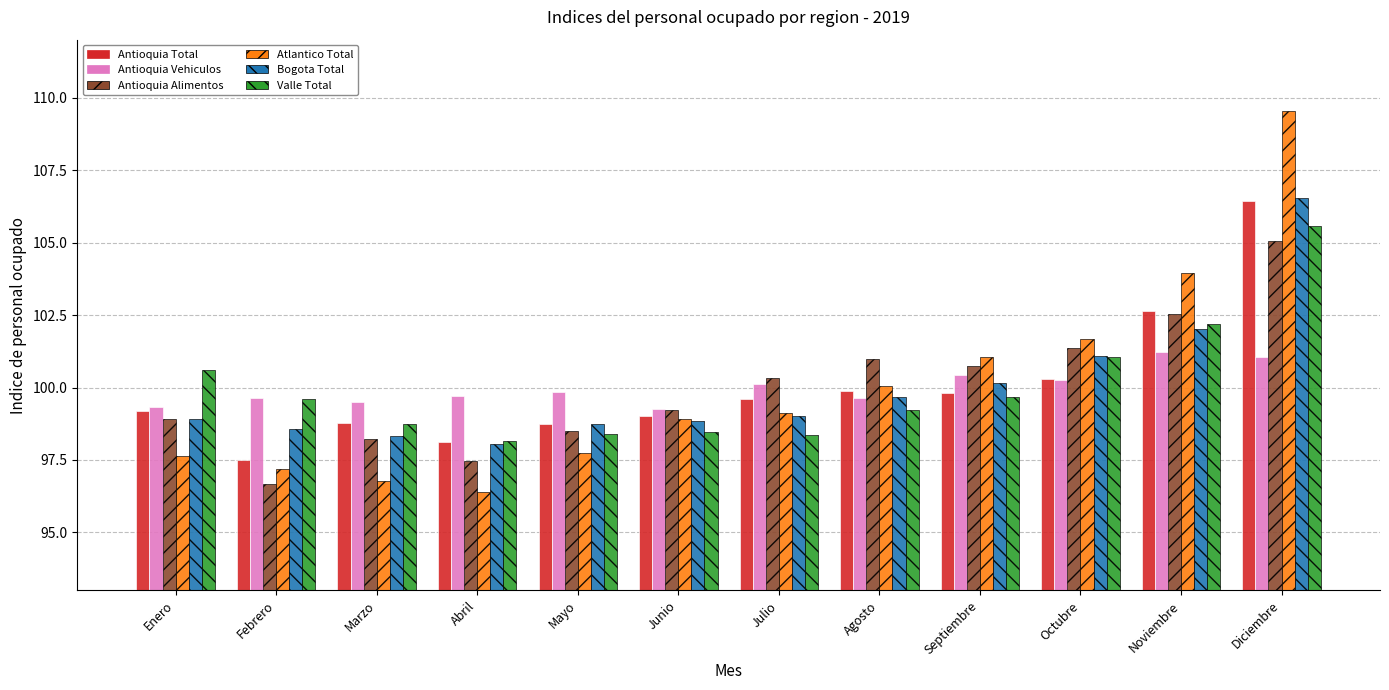

What is the approximate value of Bogota Total at Octubre?

101.1